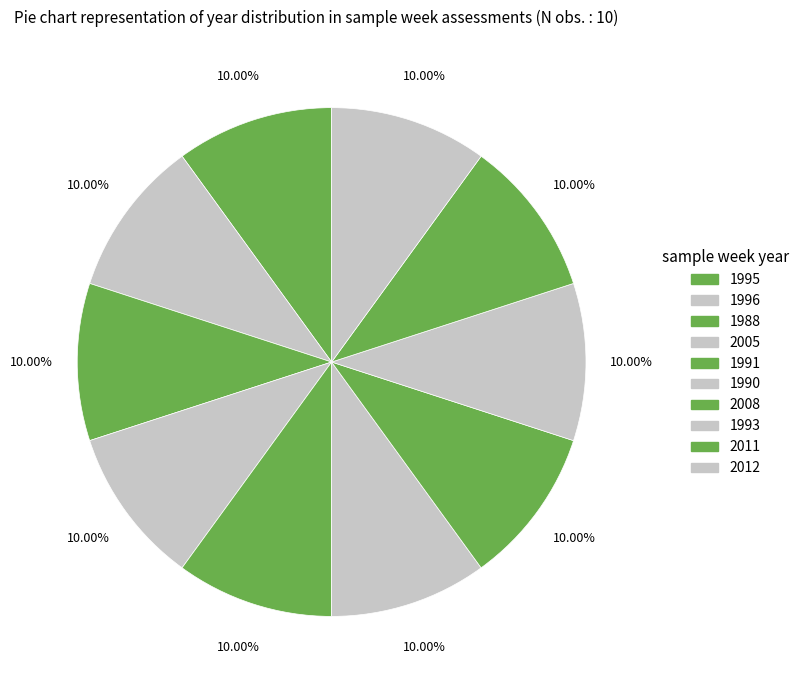

How many segments does this pie chart have?

10